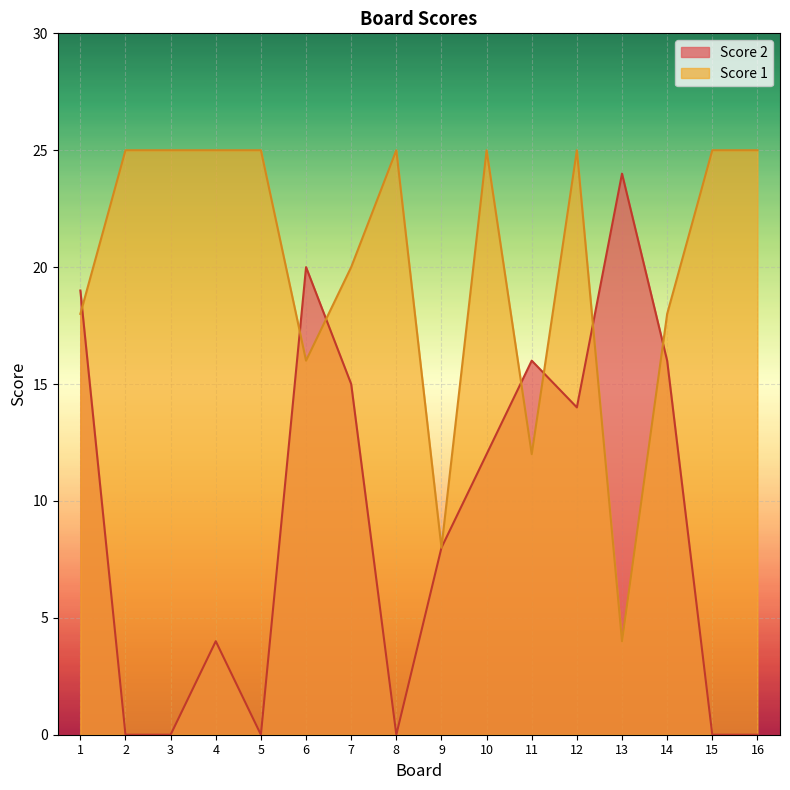

What is the value of the Score 1 point at the 13th from the left?

4